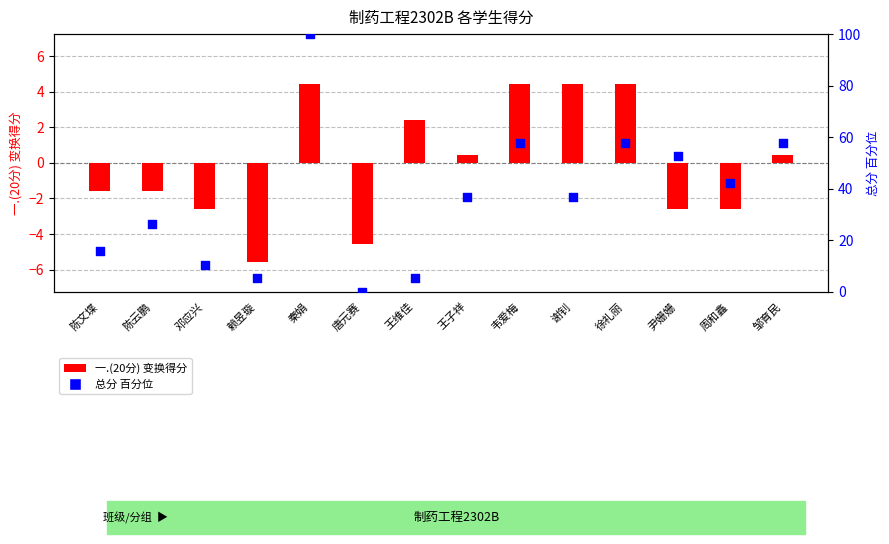

Which series has the largest total across all categories?

总分 百分位